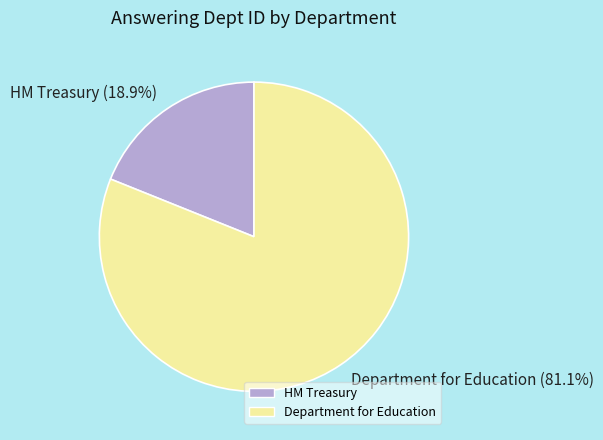

Is the sum of Department for Education and HM Treasury greater than half?

Yes